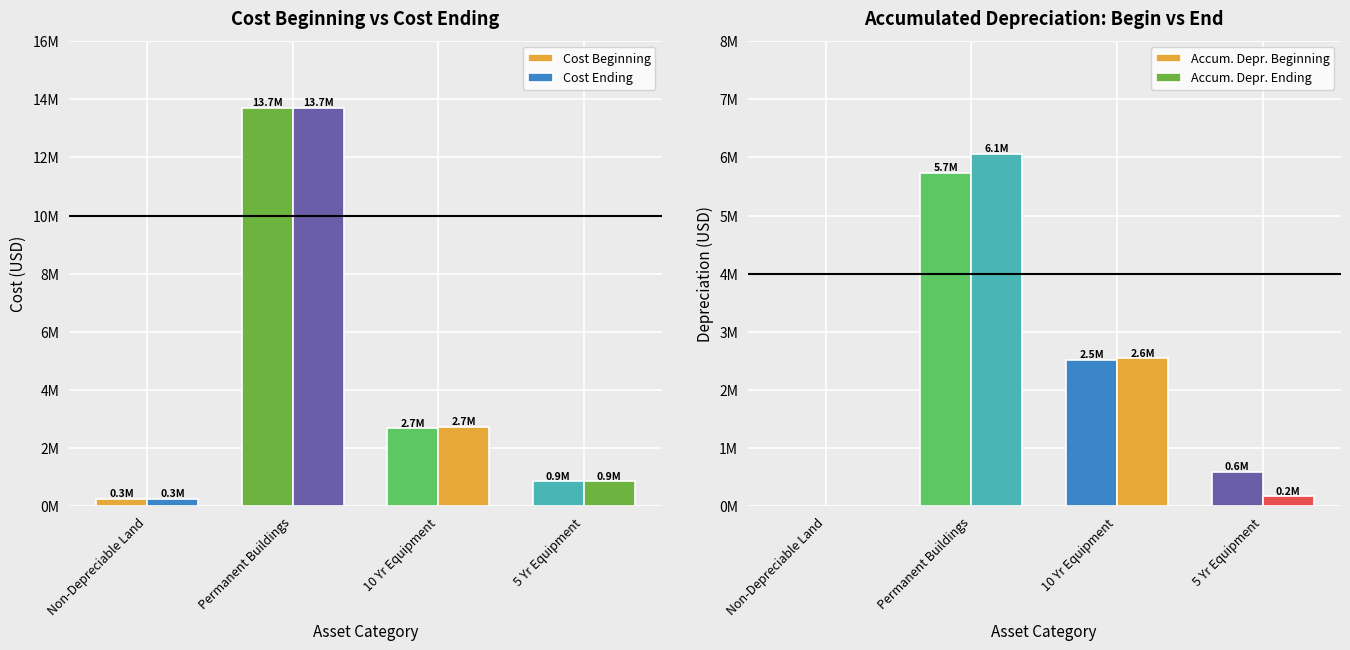

Reading left to right, extract all data points from this chart.

Cost Beginning: Non-Depreciable Land=268069	Permanent Buildings=13703541	10 Yr Equipment=2695465	5 Yr Equipment=860907
Cost Ending: Non-Depreciable Land=268069	Permanent Buildings=13711397	10 Yr Equipment=2736088	5 Yr Equipment=869914
Accum. Depr. Beginning: Non-Depreciable Land=0	Permanent Buildings=5740556	10 Yr Equipment=2520950	5 Yr Equipment=598848
Accum. Depr. Ending: Non-Depreciable Land=0	Permanent Buildings=6061189	10 Yr Equipment=2550985	5 Yr Equipment=171365